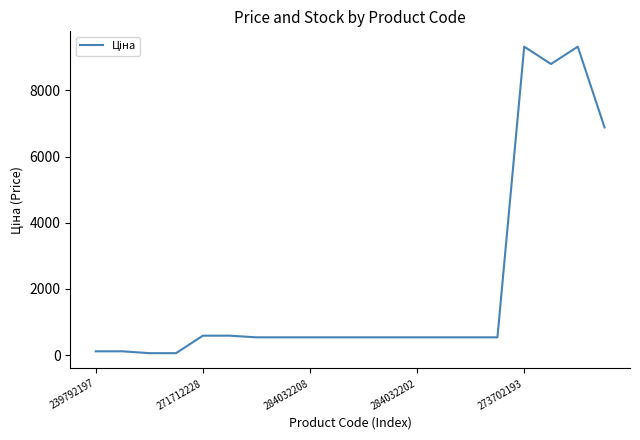

What is the difference between the maximum and minimum values?

9264.7